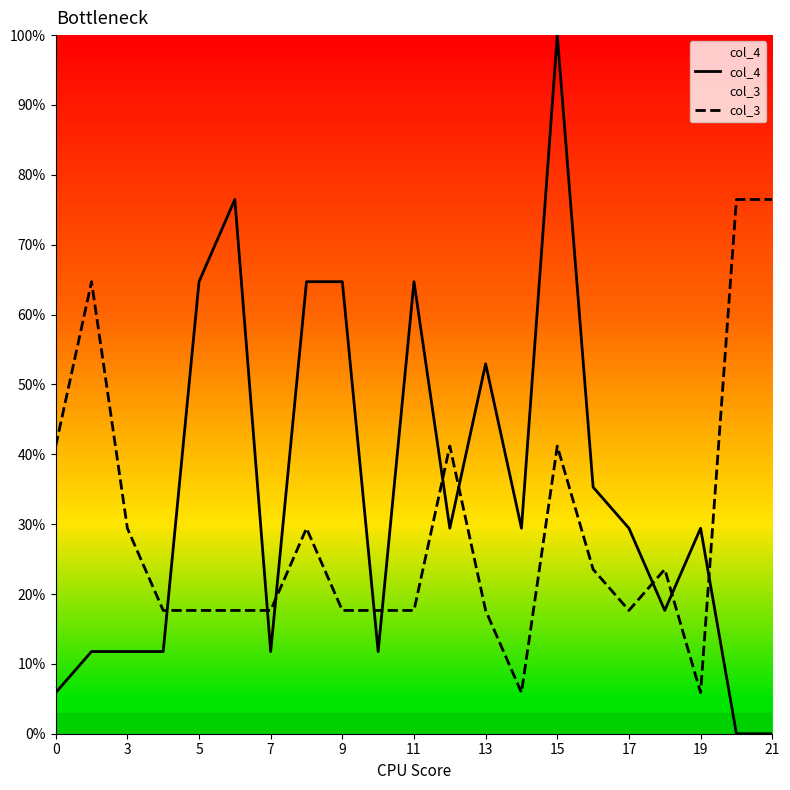

What is the average value of the col_3 series?

29.4